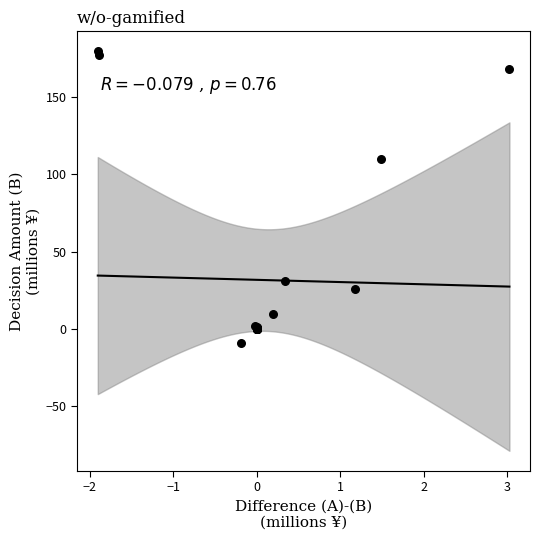

What Y value in the scatter plot is closest to 85?

109.9